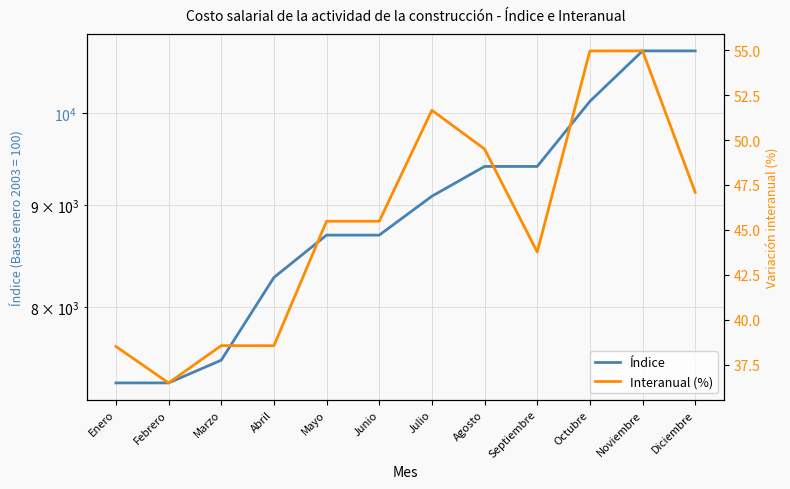

The Índice series shows 7524.2 at Marzo. True or false?

True